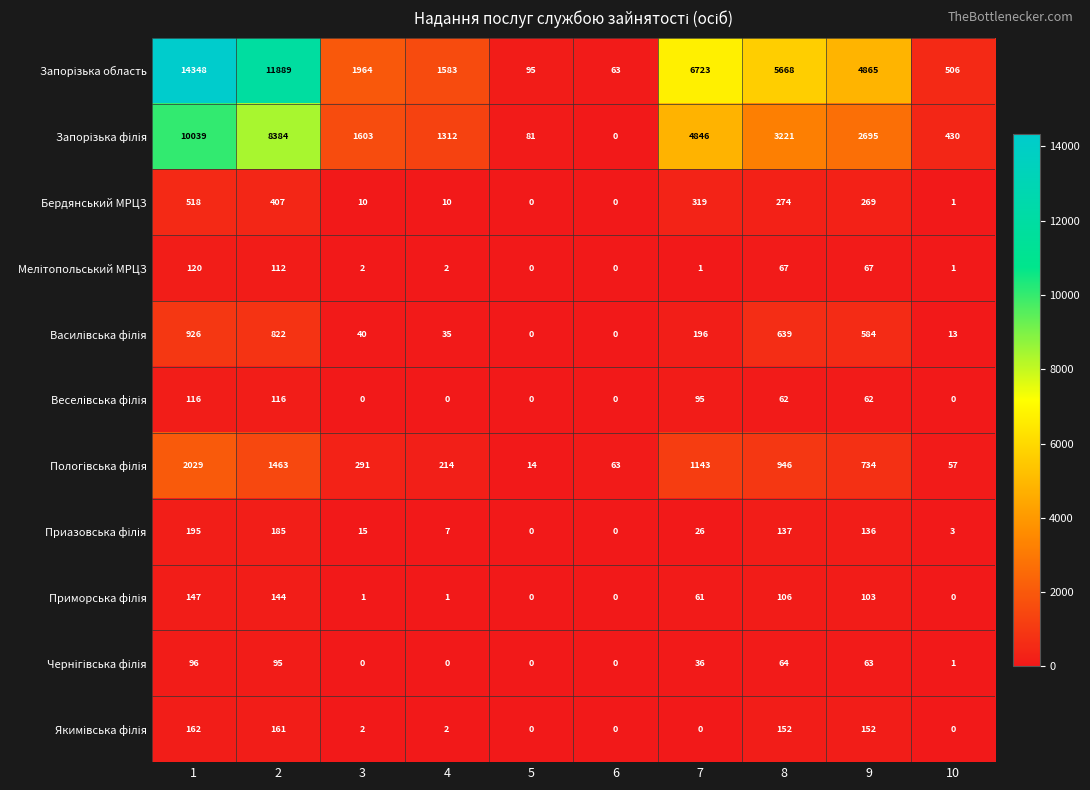

The Бердянський МРЦЗ series shows 1 at 10. True or false?

True